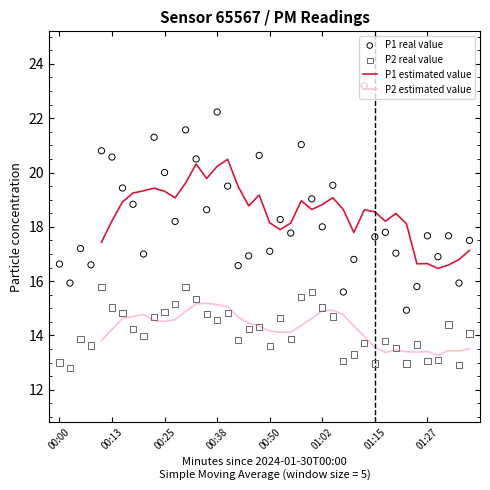

Which series reaches the maximum Y coordinate?

P1 real value